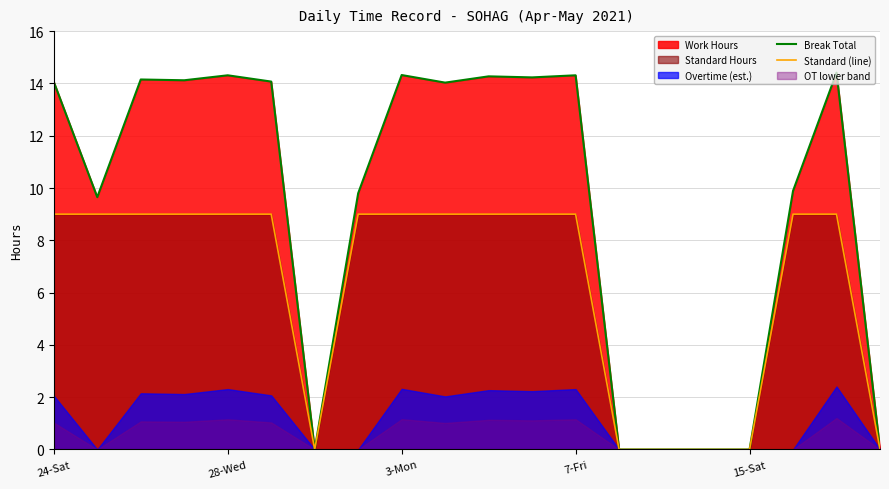

Is it true that Standard (line) equals 0.0 at 6?

True